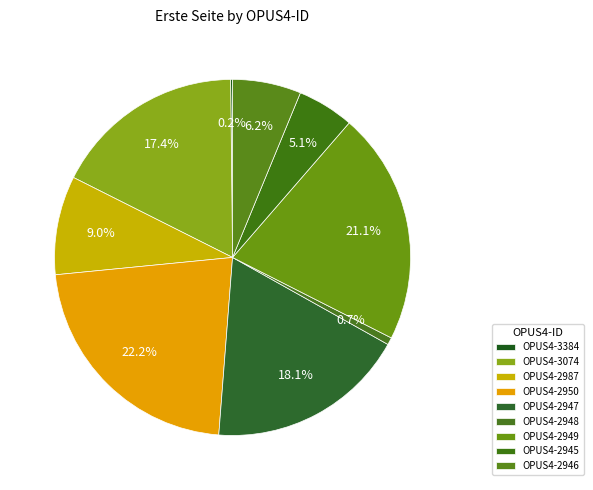

To the nearest percent, what is the average slice percentage?

11%